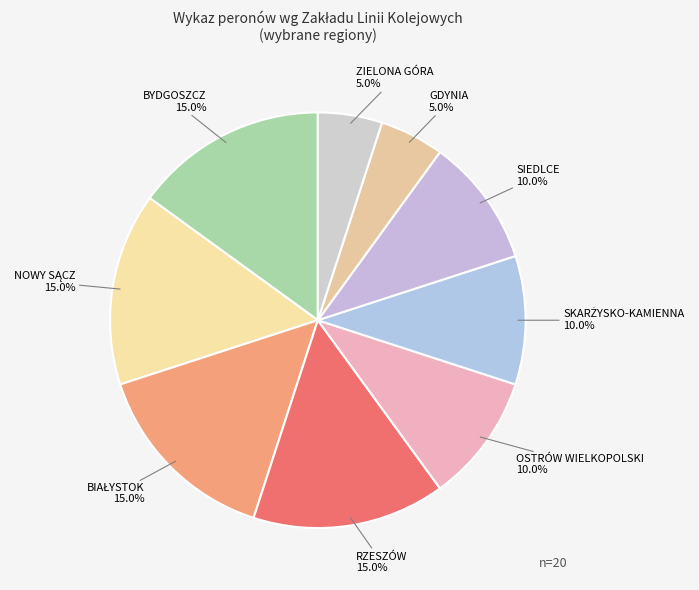

Does OSTRÓW WIELKOPOLSKI account for over 50% of the chart?

No